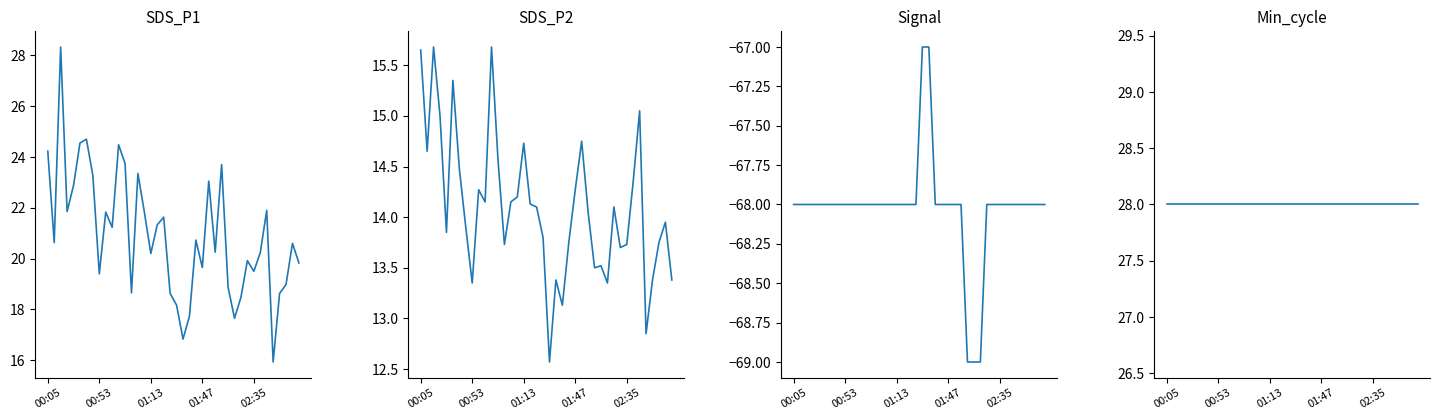

True or false: Signal has more than 1 points higher than both neighbors.

False